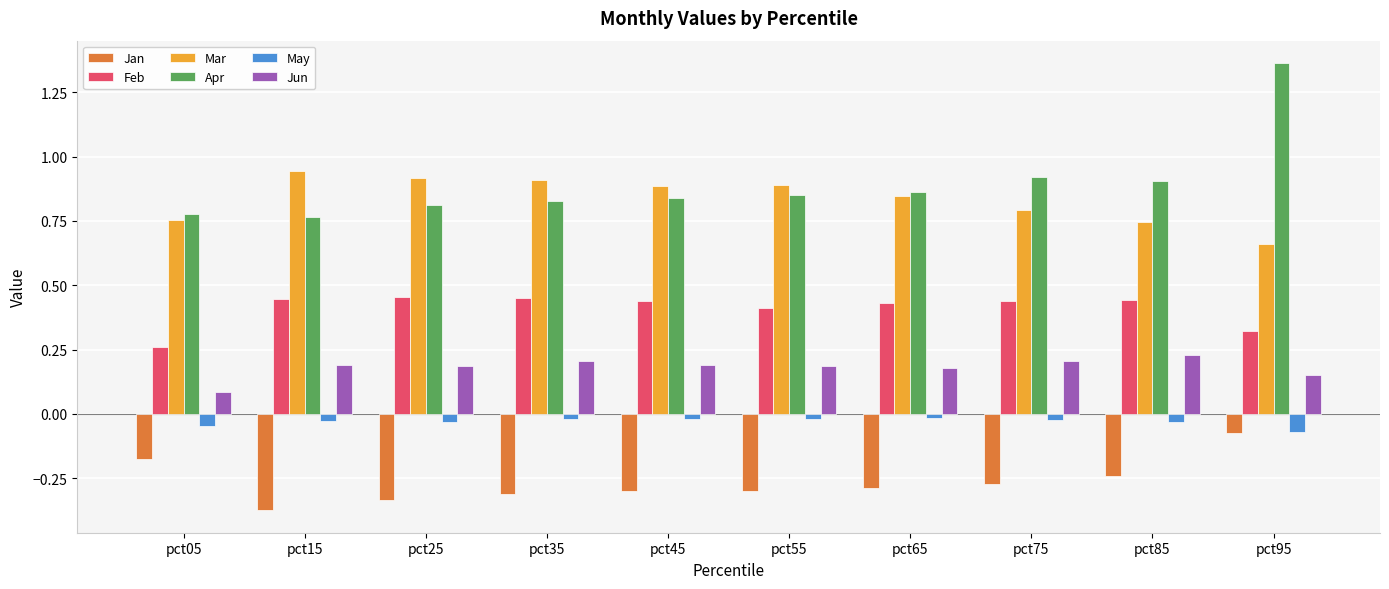

What is the sum of all Apr values?

8.9